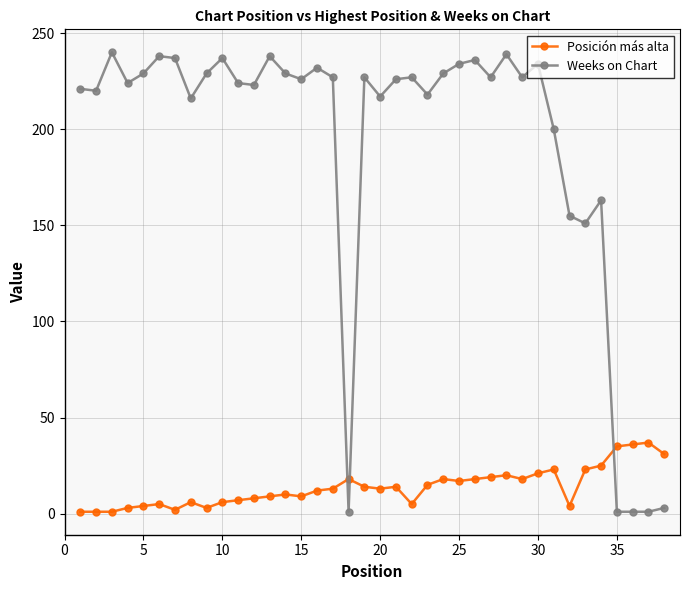

What is the average value of the Weeks on Chart series?

192